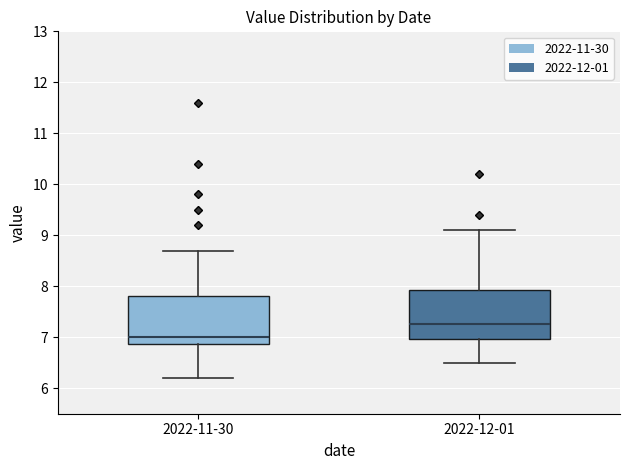

Reading left to right, read every box against the y-axis: the position of its median line, the range the box covers, and the ends of its whiskers. The values are not printed on the chart, so give them approximately, as read against the axis.

2022-11-30: median 7.0, box 6.9 to 7.8, whiskers 6.2 to 8.7
2022-12-01: median 7.3, box 7.0 to 7.9, whiskers 6.5 to 9.1